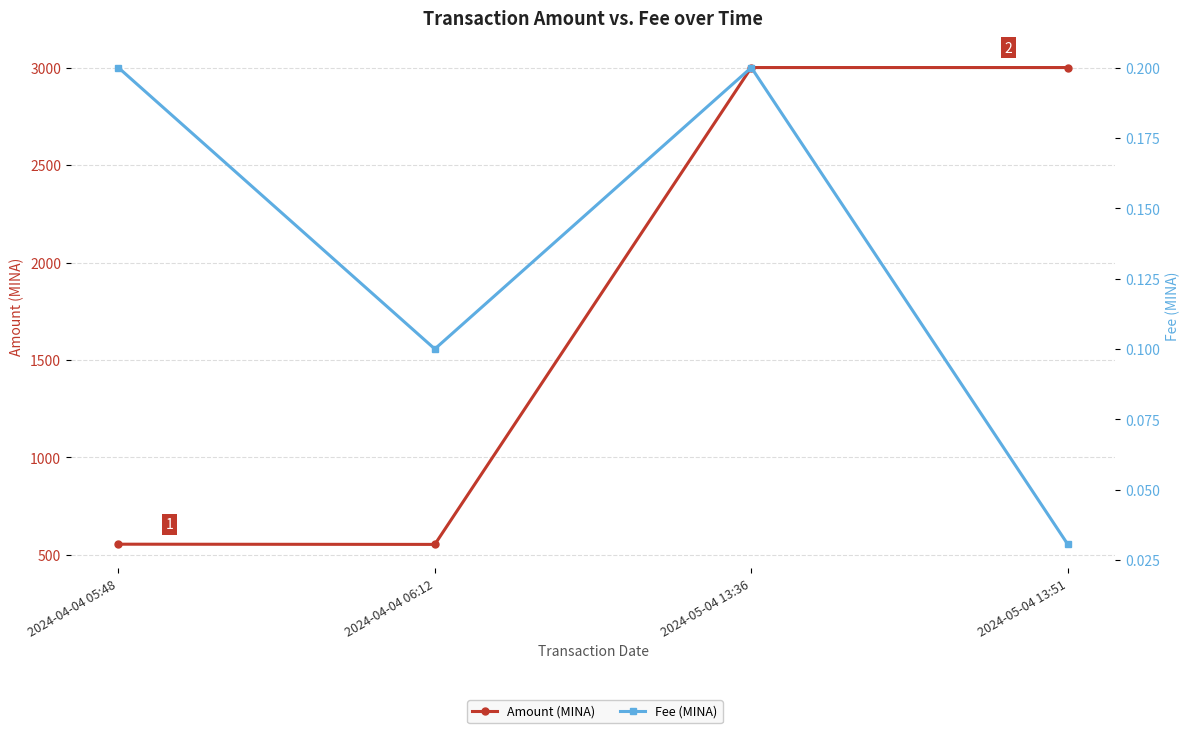

At 2024-05-04 13:51, list the series in order from largest to smallest.

Amount (MINA), Fee (MINA)